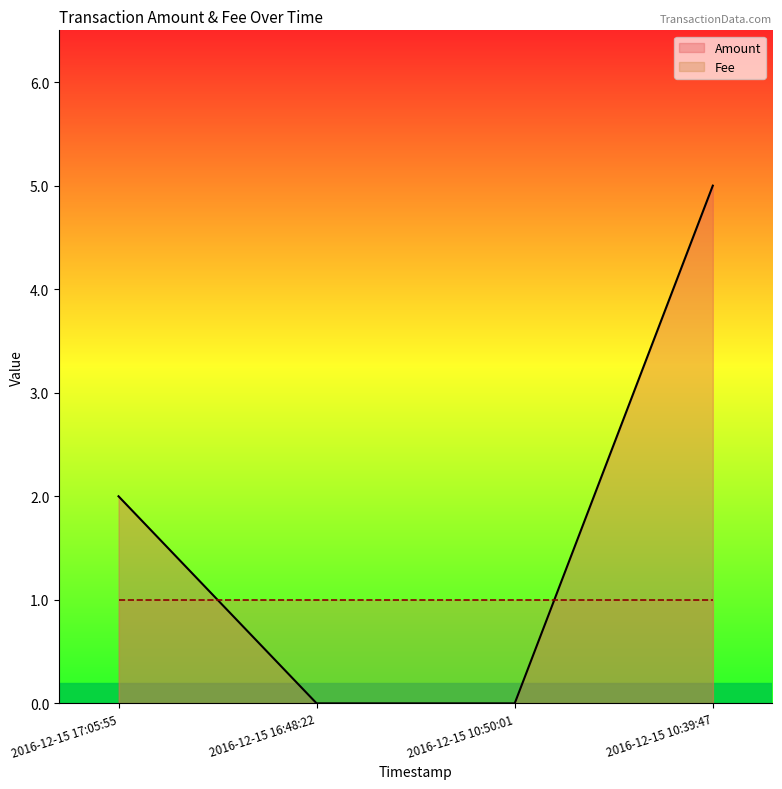

What is the label of the 2nd point from the left?

2016-12-15 16:48:22